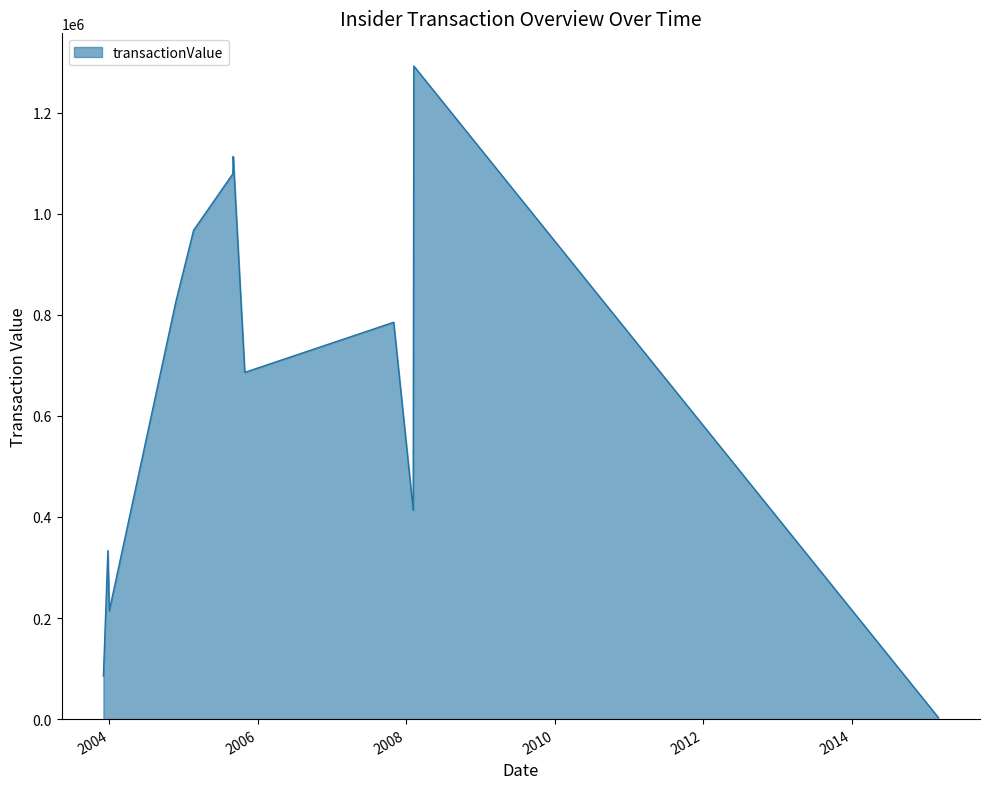

How many lines are shown in the chart?

1